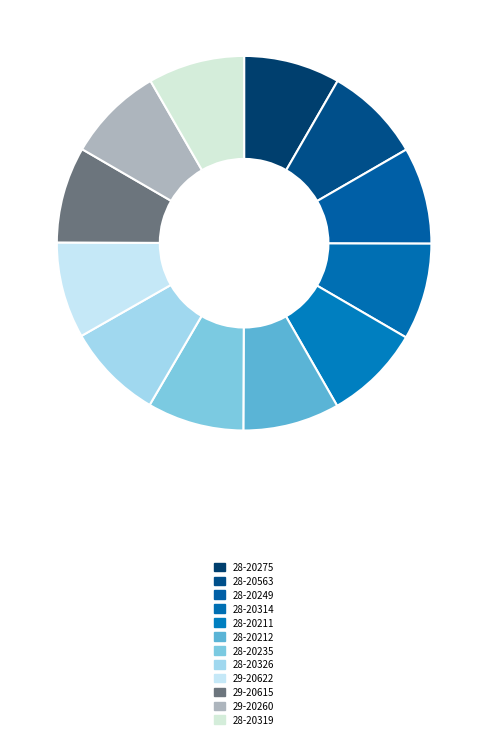

To the nearest percent, what portion does 28-20249 represent?

8%